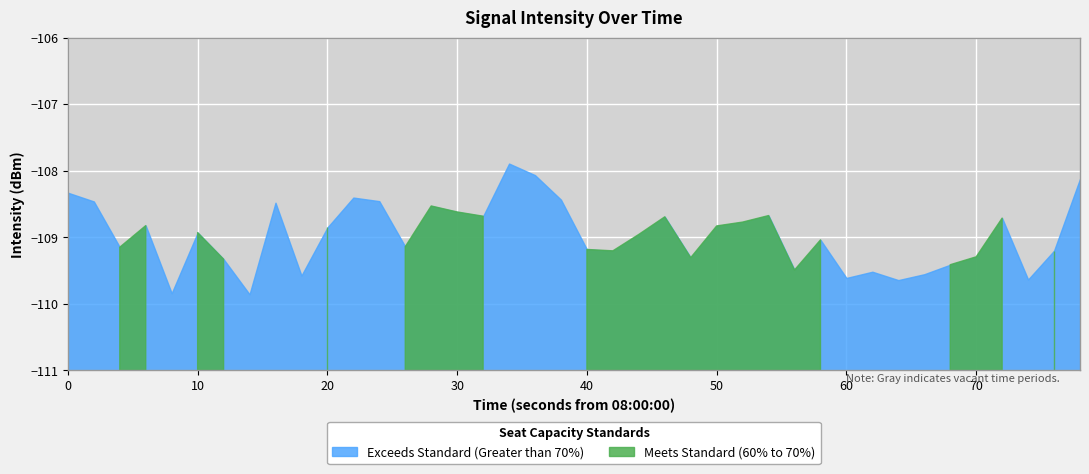

How many interior local valleys (lower than both neighbors) does the data have?

12